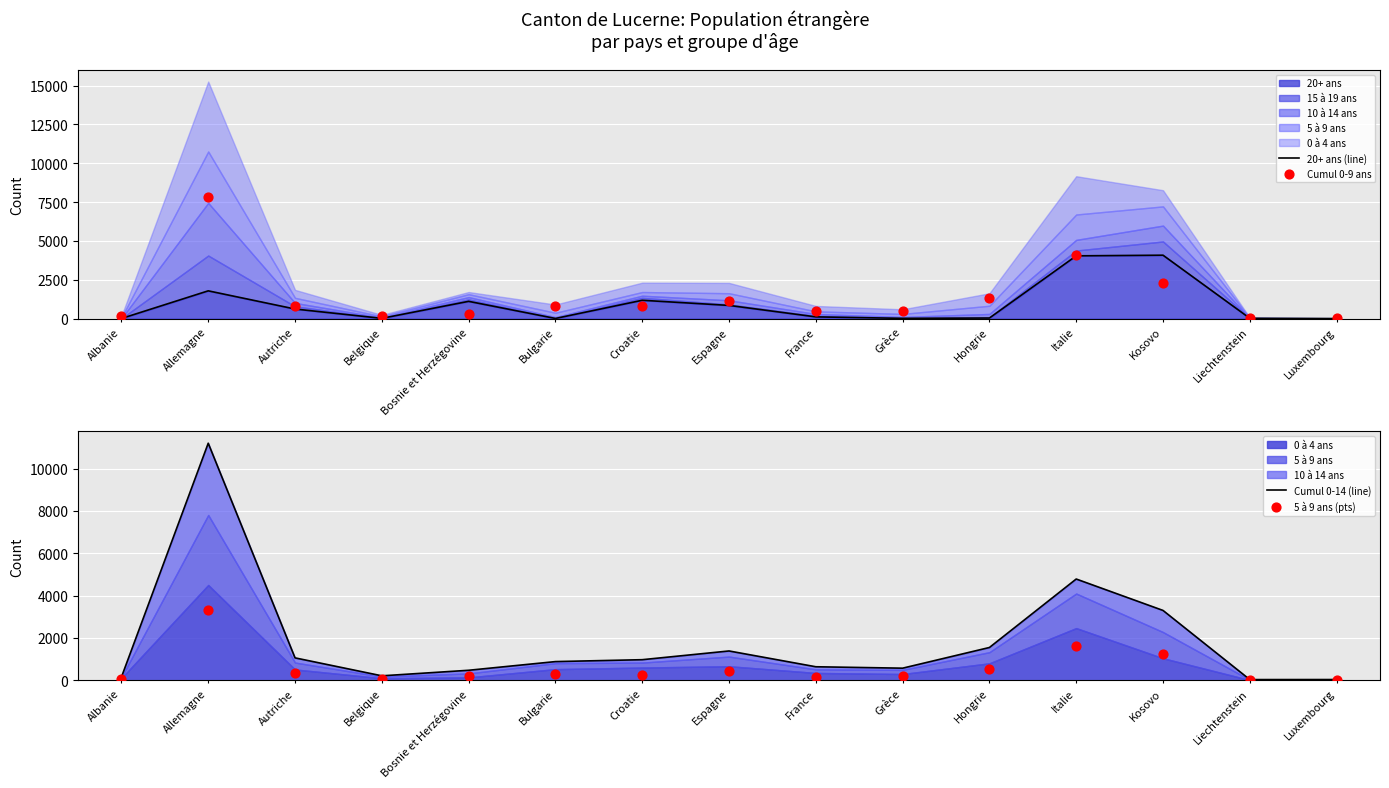

Is the value of 5 à 9 ans (pts) at Allemagne greater than the value of 20+ ans (line) at Allemagne?

Yes